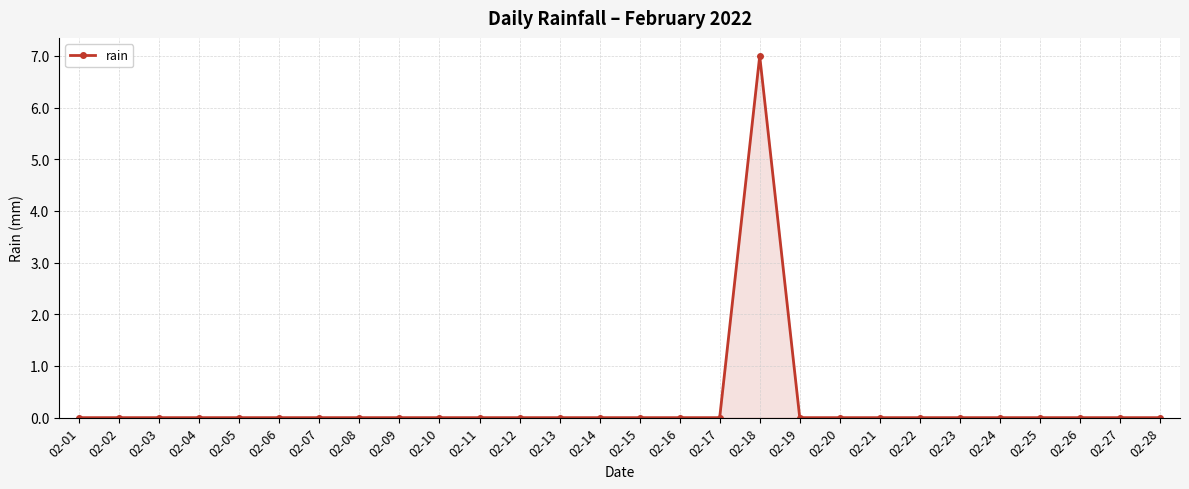

The value at 02-16 is 0. True or false?

True